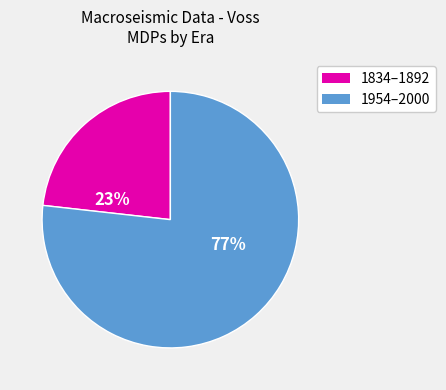

How many slices are in this pie chart?

2